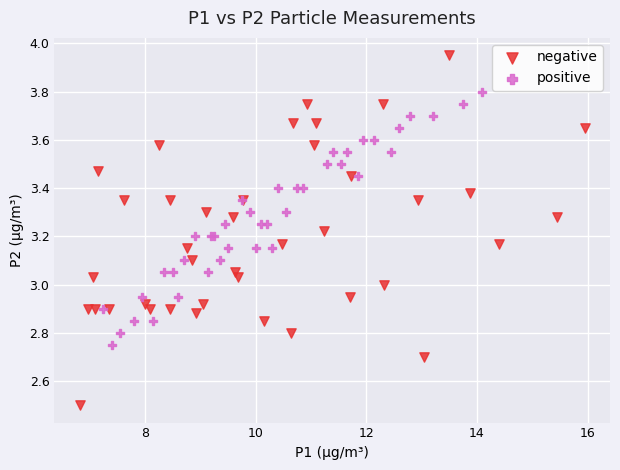

Which series contains the highest Y value?

negative